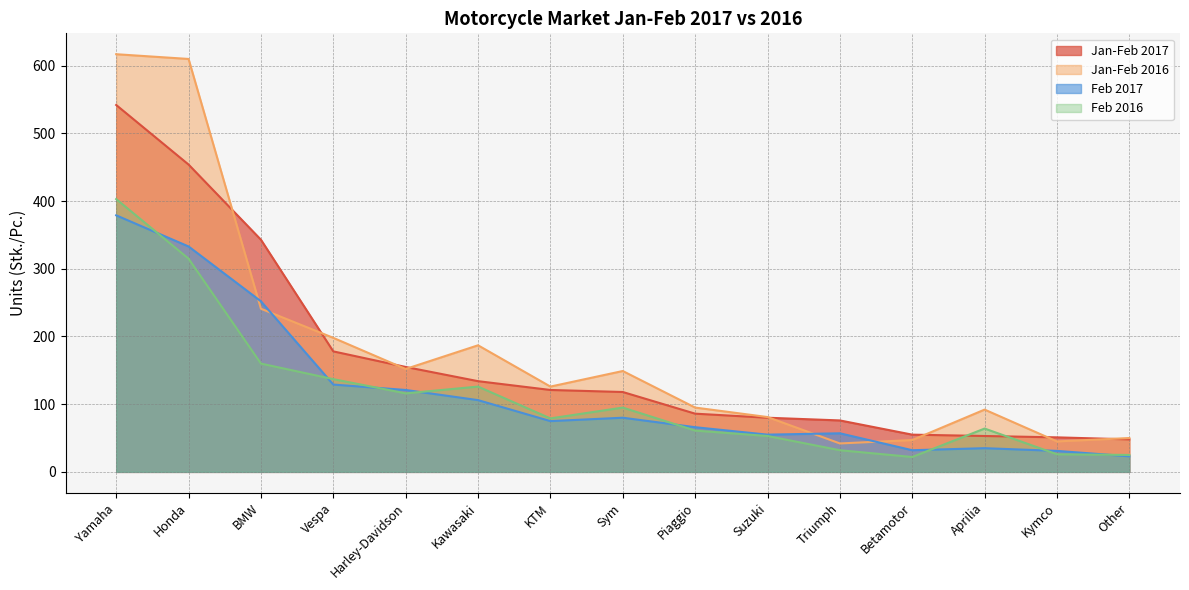

How many values in the Jan-Feb 2017 series are below 118?

7